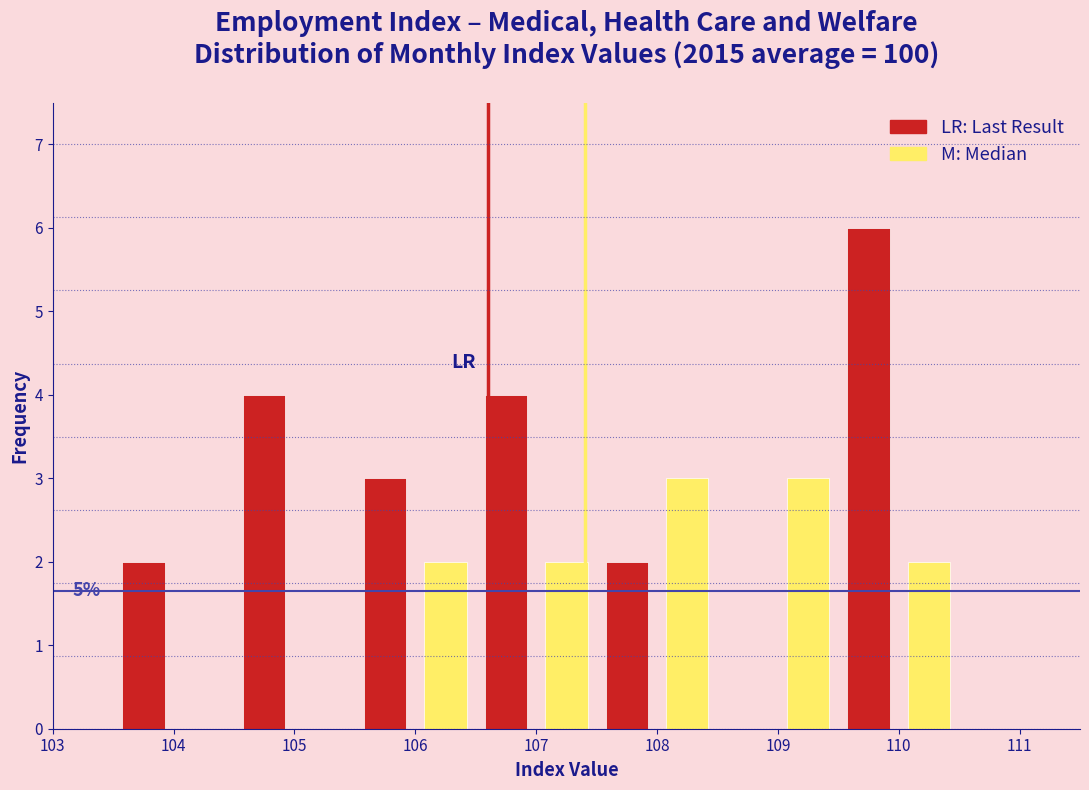

Which range on the x-axis has the tallest bar?

109.5 to 110.0